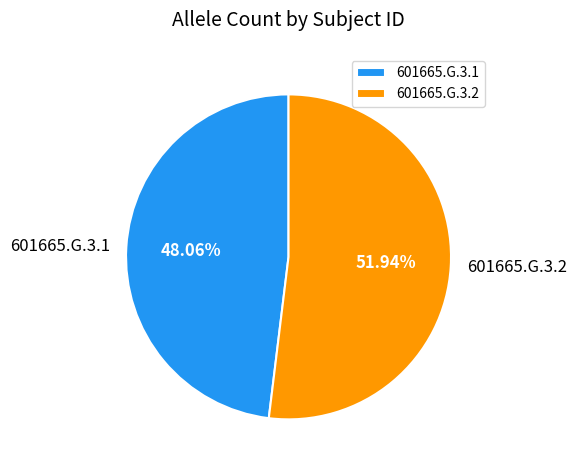

Is it true that 601665.G.3.2 is 59% of the pie?

False